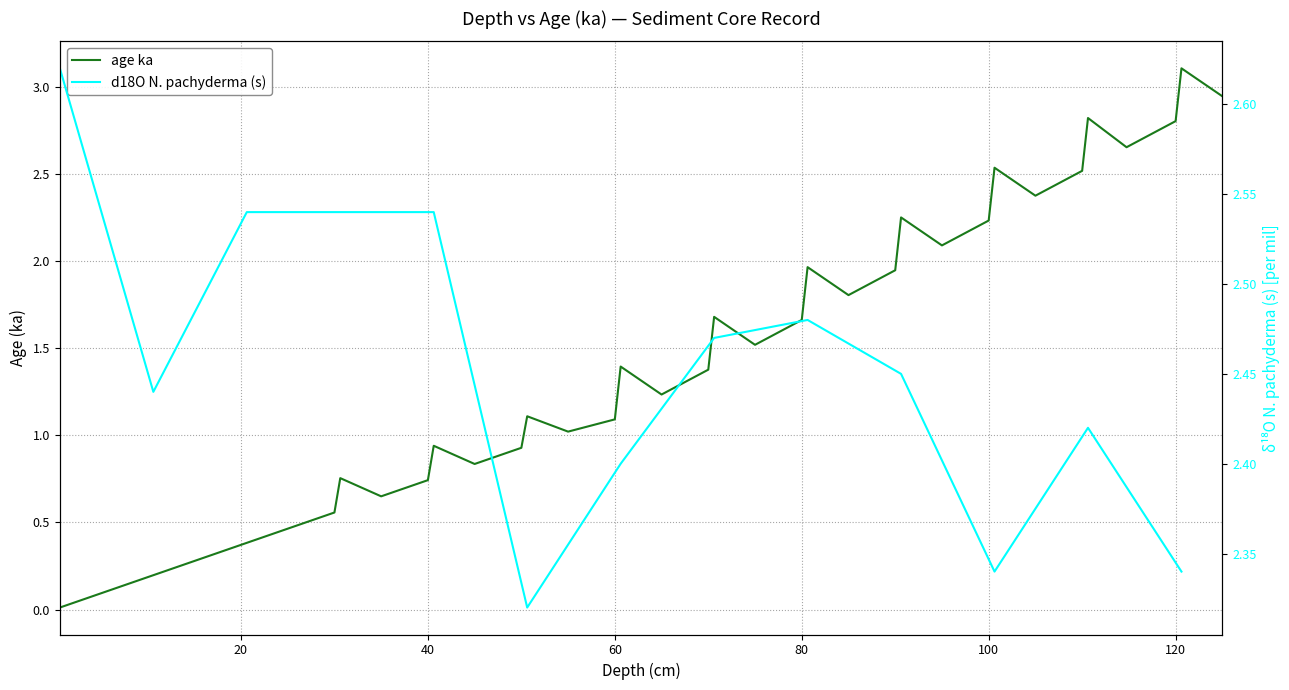

What is the difference between the values at 100.625 and 120.625?

0.6